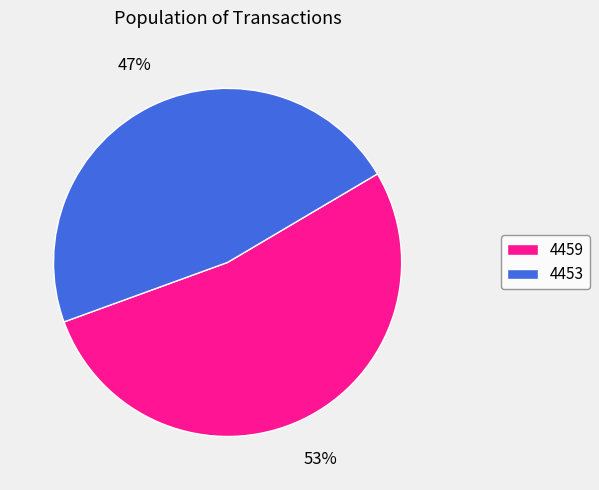

The 4459 slice represents 61% of the pie. True or false?

False